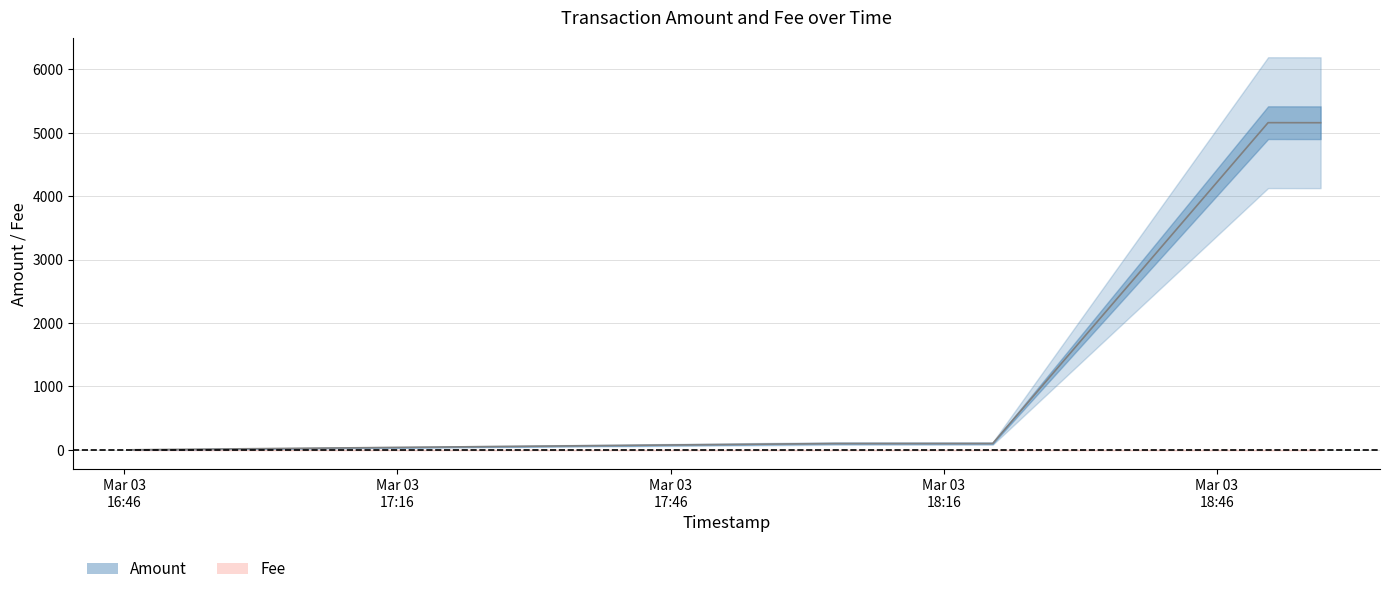

The value at 2018-03-03 18:04:01 is 100. True or false?

True